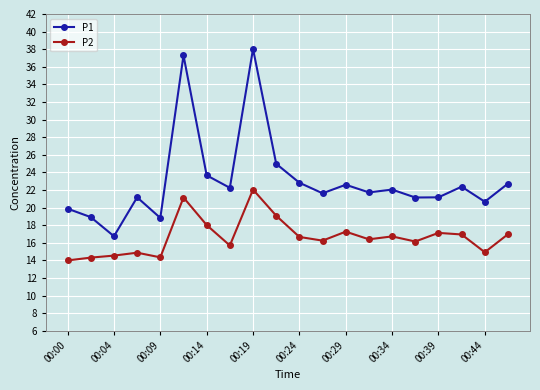

What is the sum of all P1 values?

460.7